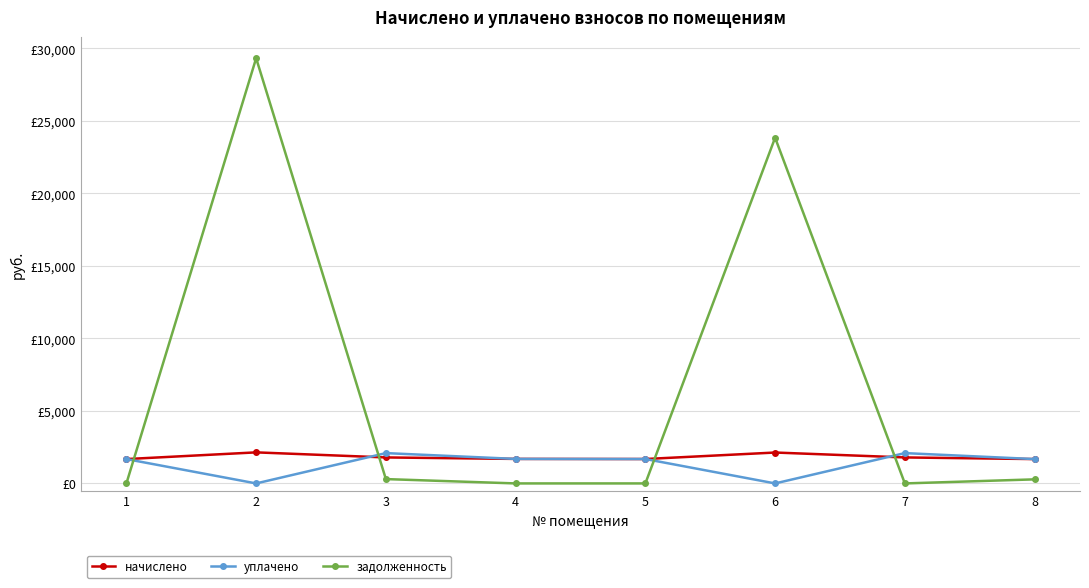

Reading right to left, extract all data points from this chart.

начислено: 8=1679.0	7=1791.8	6=2130.6	5=1682.6	4=1689.9	3=1791.8	2=2141.5	1=1679.0
уплачено: 8=1679.0	7=2090.5	6=0.0	5=1682.6	4=1689.9	3=2090.5	2=0.0	1=1679.0
задолженность: 8=279.8	7=0.0	6=23841.4	5=0.0	4=0.0	3=298.6	2=29324.6	1=0.0